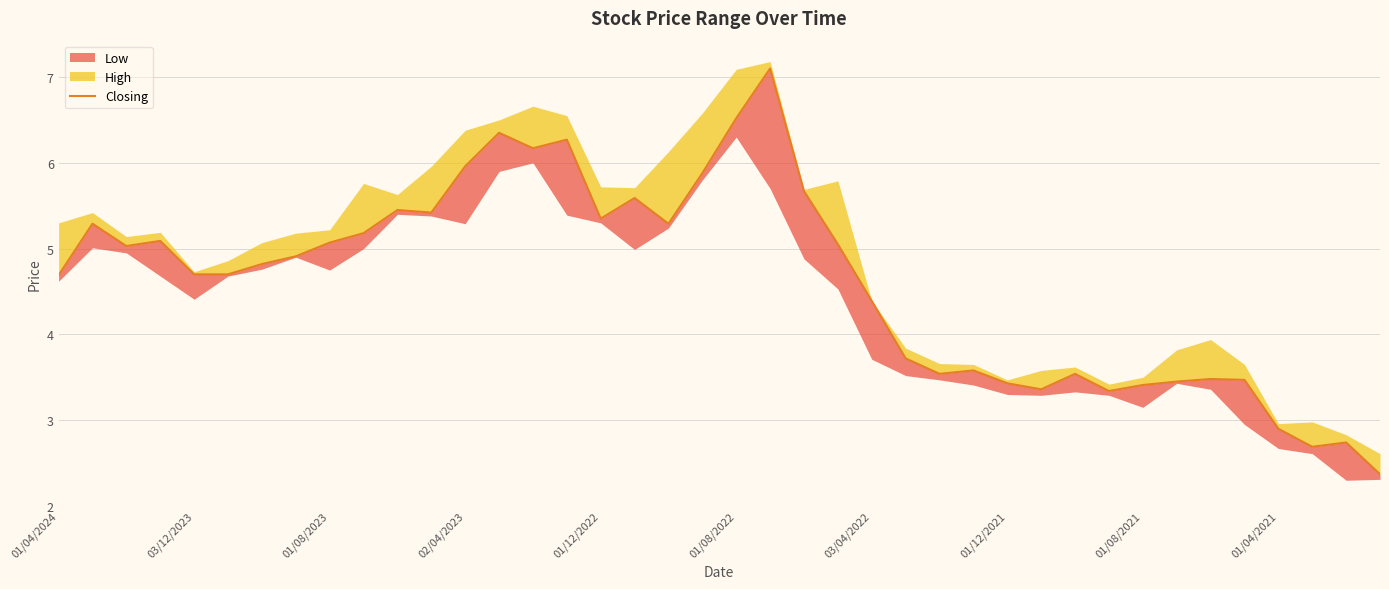

How many points are higher than both their immediate neighbors (excluding endpoints)?

11